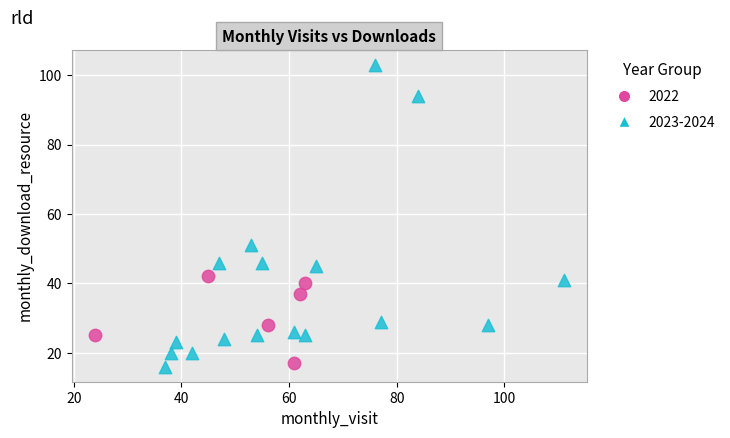

Which series has the widest spread of Y values?

2023-2024